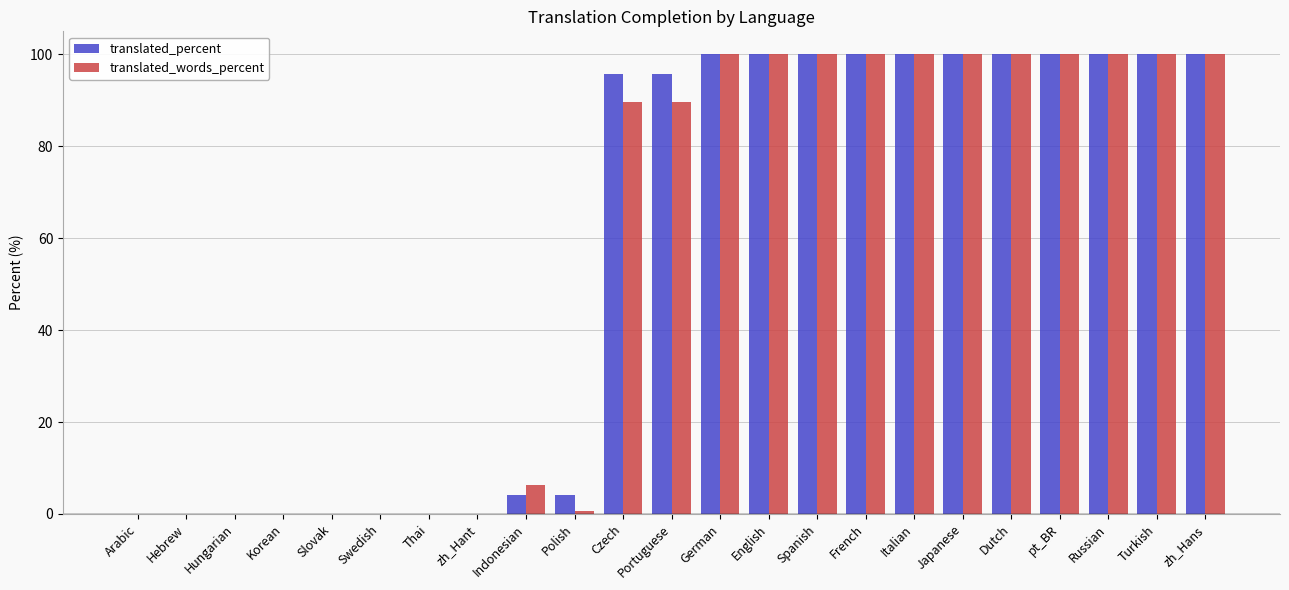

What is the total value across all series at Indonesian?

10.4